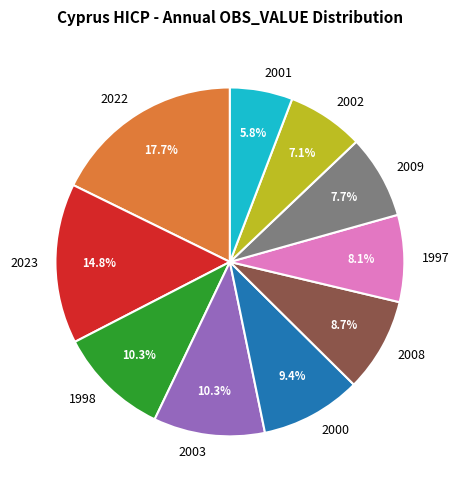

Is there a majority slice in this chart?

No